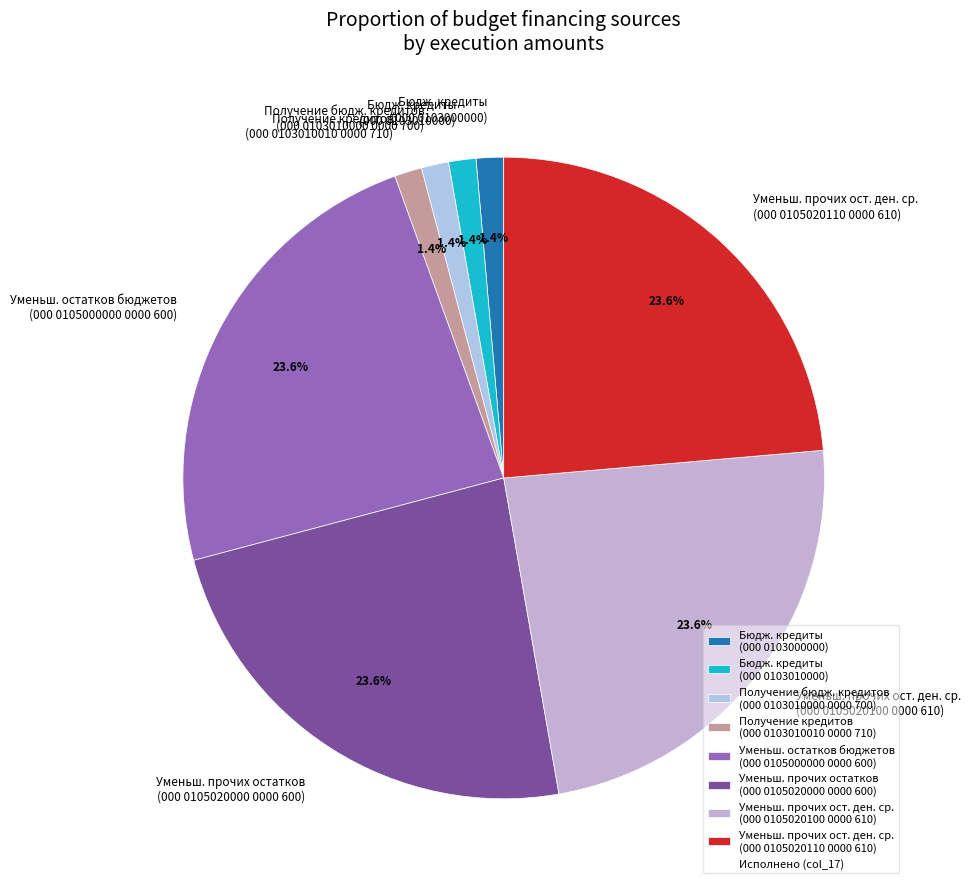

Approximately how many times larger is the value at Получение бюдж. кредитов (000 0103010000 0000 700) compared to Бюдж. кредиты (000 0103010000)?

1.0